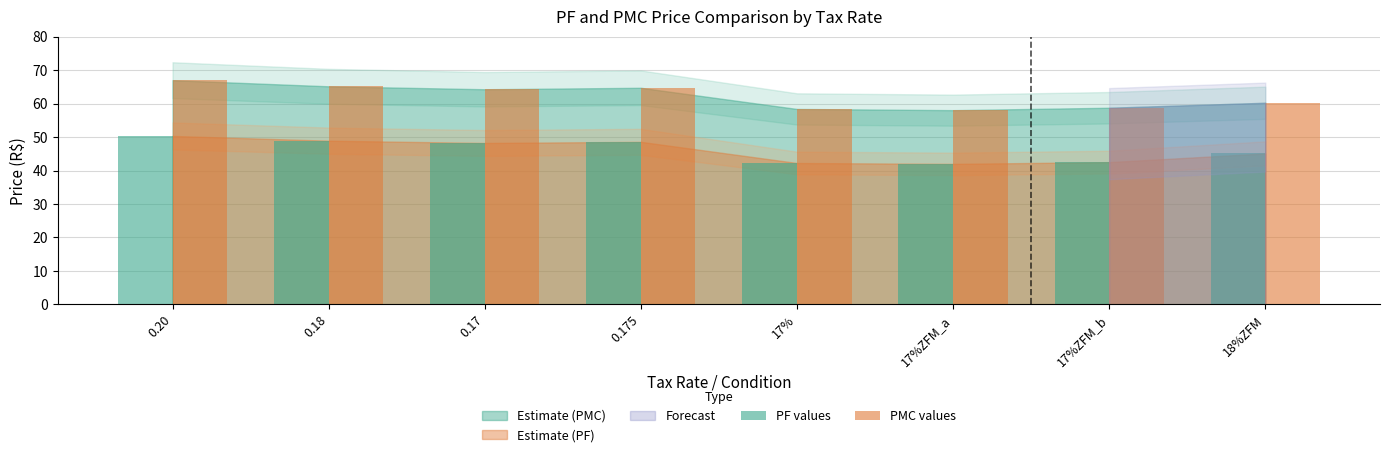

Rank the series by their average value, from lowest to highest.

PF values, PMC values